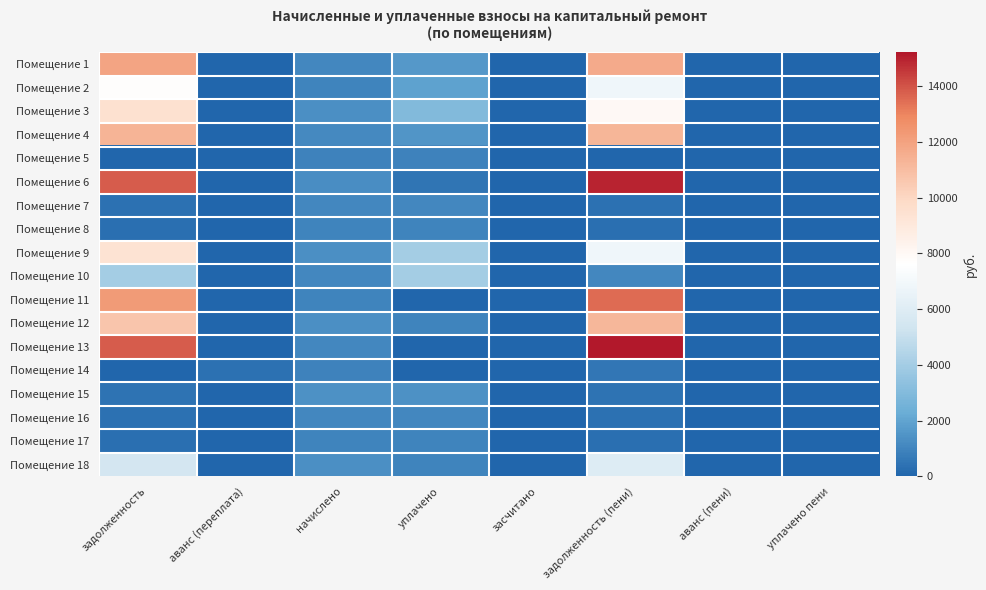

At аванс (переплата), list the series in order from smallest to largest.

Помещение 1, Помещение 2, Помещение 3, Помещение 4, Помещение 5, Помещение 6, Помещение 7, Помещение 8, Помещение 9, Помещение 10, Помещение 11, Помещение 12, Помещение 13, Помещение 15, Помещение 16, Помещение 17, Помещение 18, Помещение 14